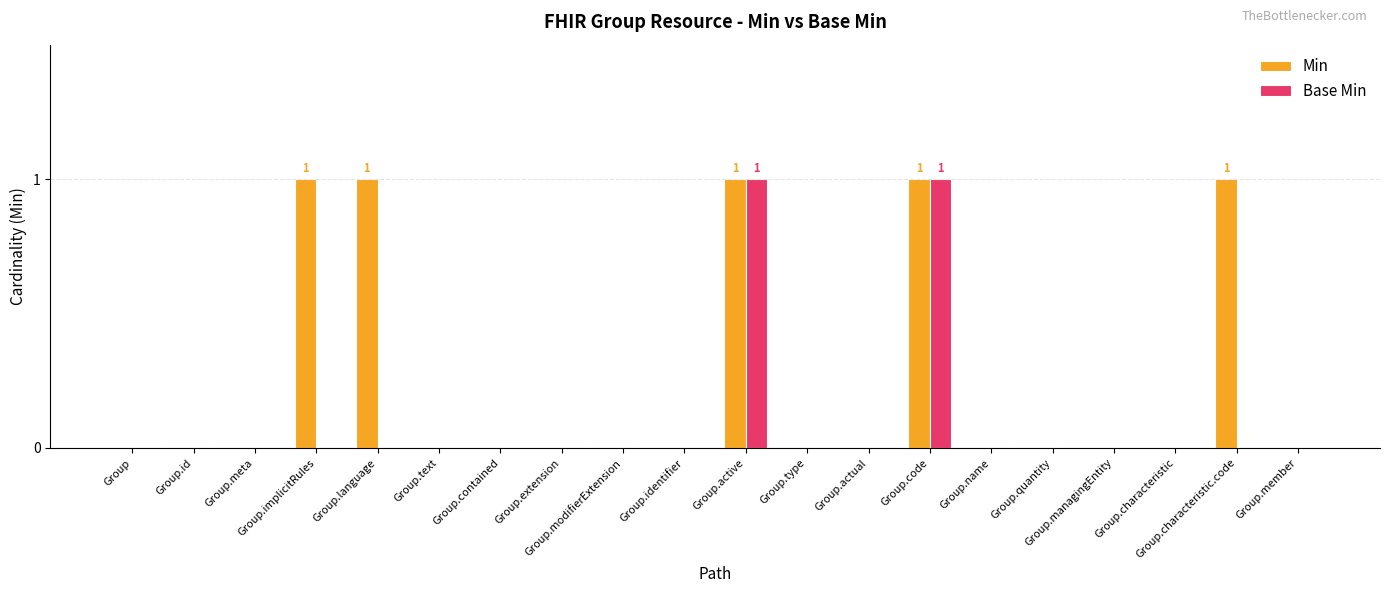

What is the sum of all Min values?

5